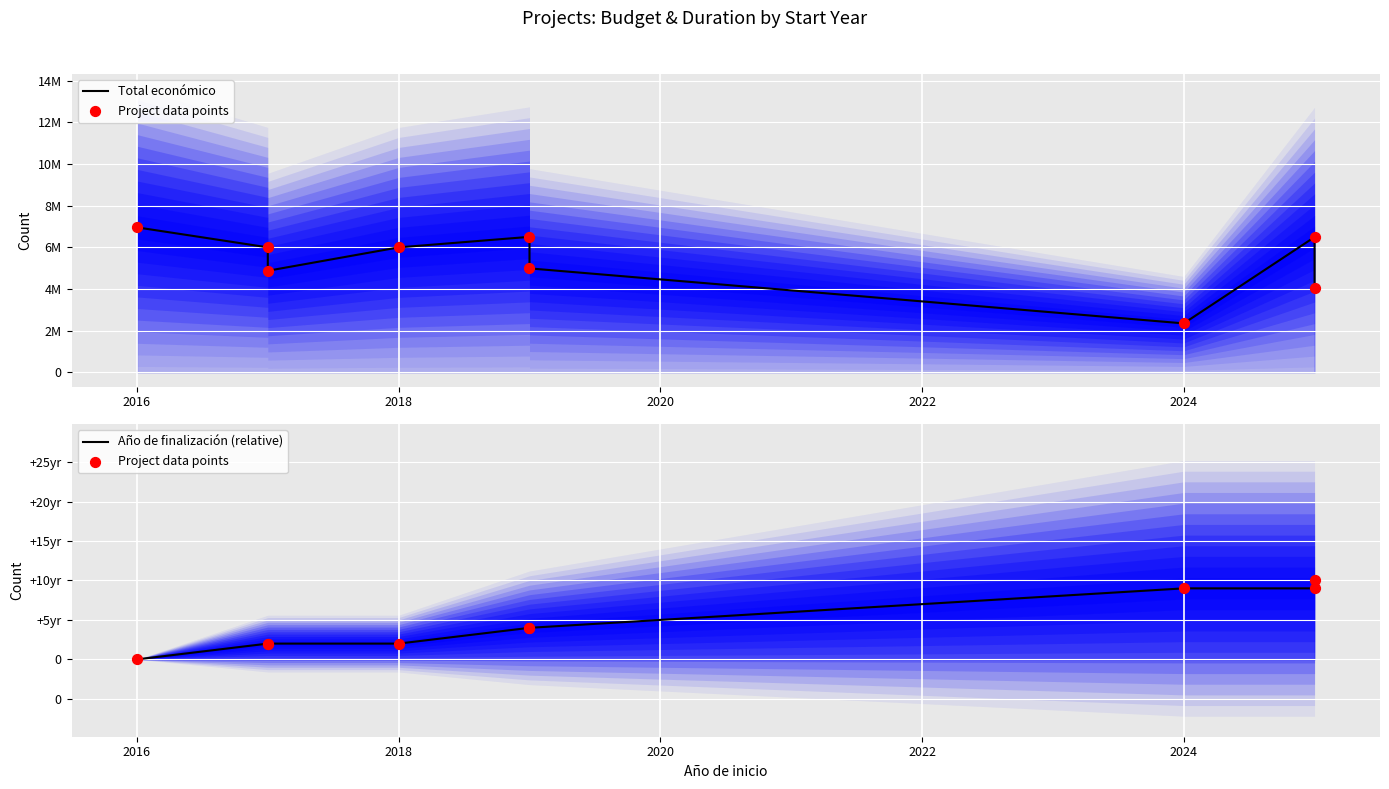

At how many categories does at least one series exceed 2031202?

9